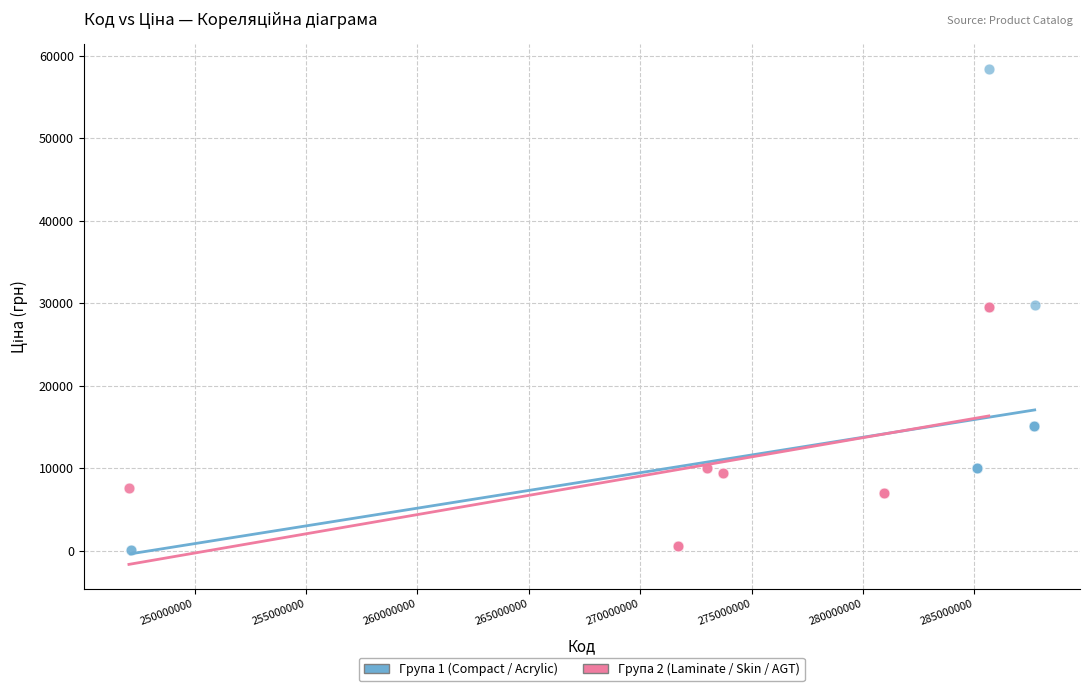

Which series has the widest spread of Y values?

Група 1 (Compact / Acrylic)